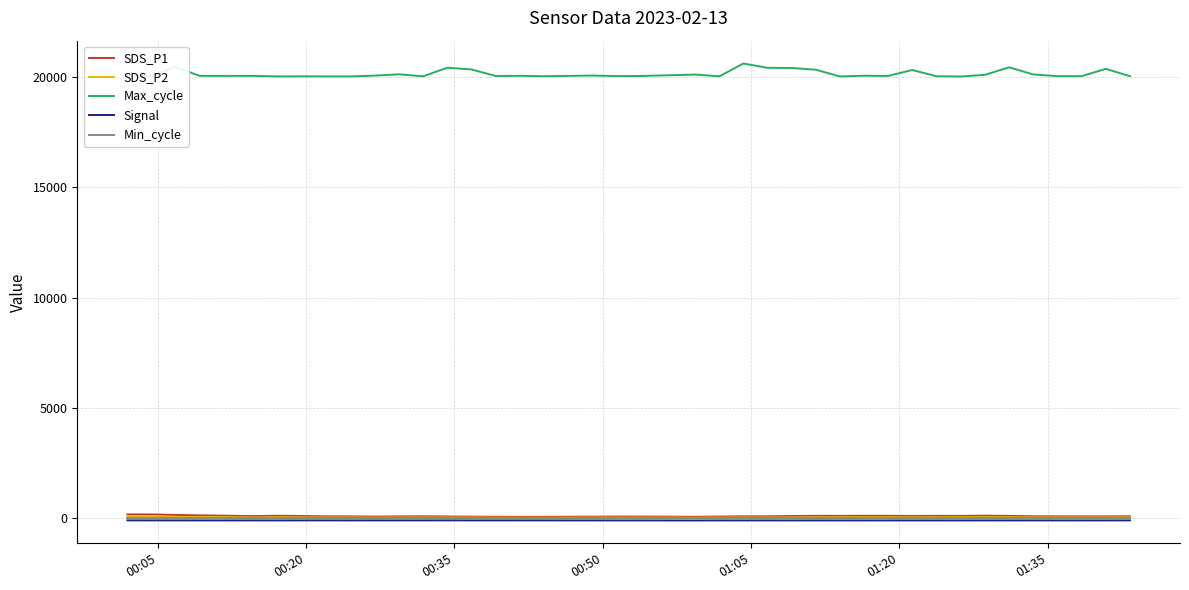

Which series has the largest total across all categories?

Max_cycle